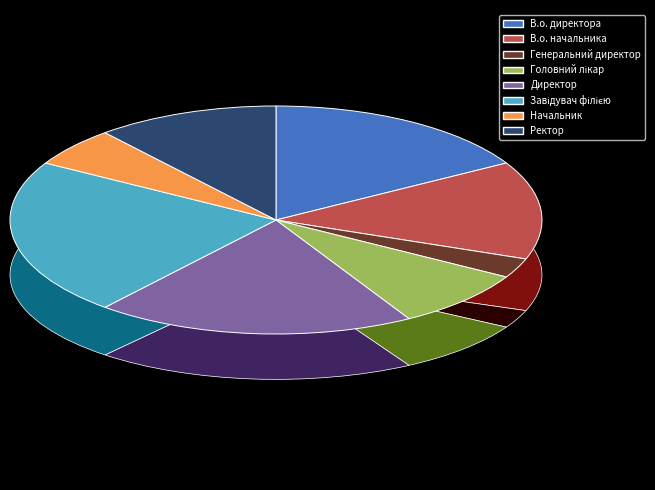

The В.о. директора slice represents 11% of the pie. True or false?

False